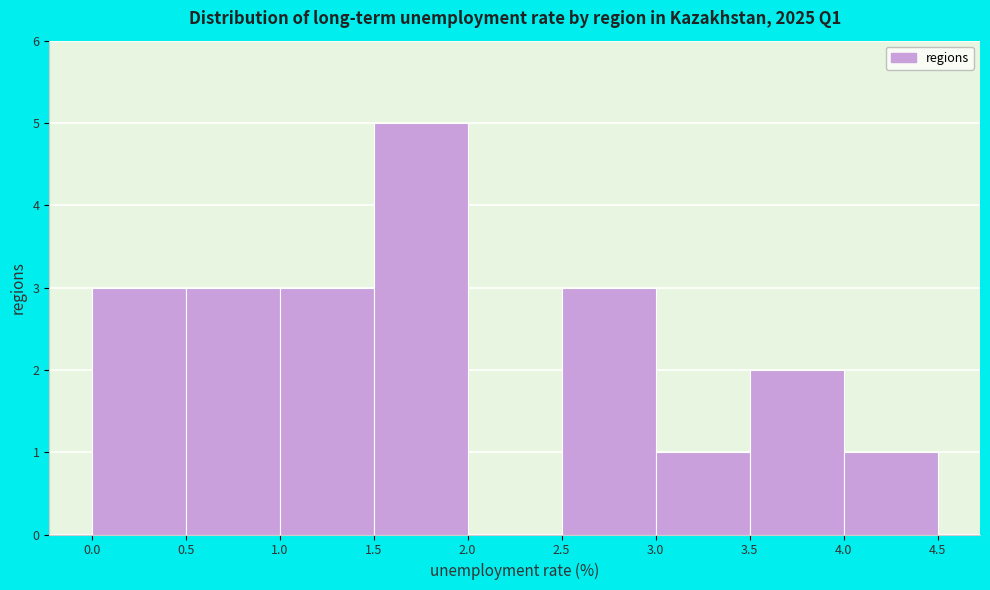

Reading left to right, list every bar in this chart as the range it spans on the x-axis followed by its height. The values are not printed on the chart, so give them approximately, as read against the axis.

0.0 to 0.5: 3
0.5 to 1.0: 3
1.0 to 1.5: 3
1.5 to 2.0: 5
2.0 to 2.5: 0
2.5 to 3.0: 3
3.0 to 3.5: 1
3.5 to 4.0: 2
4.0 to 4.5: 1